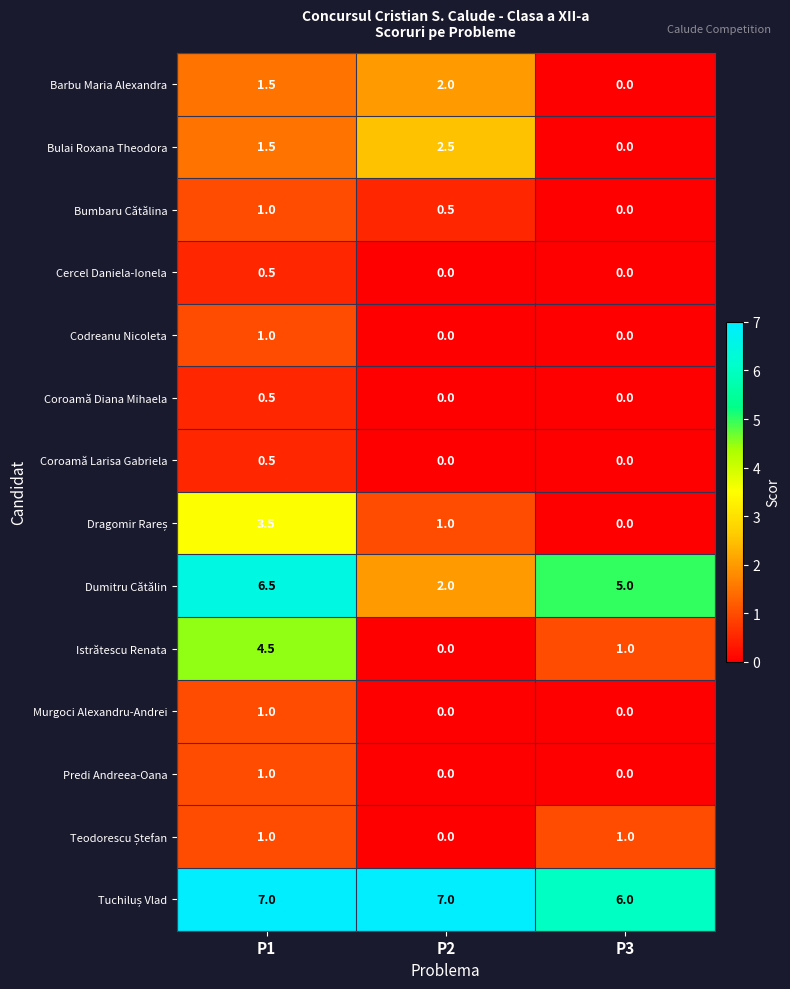

Rank the categories by Dumitru Cătălin value from highest to lowest.

P1, P3, P2